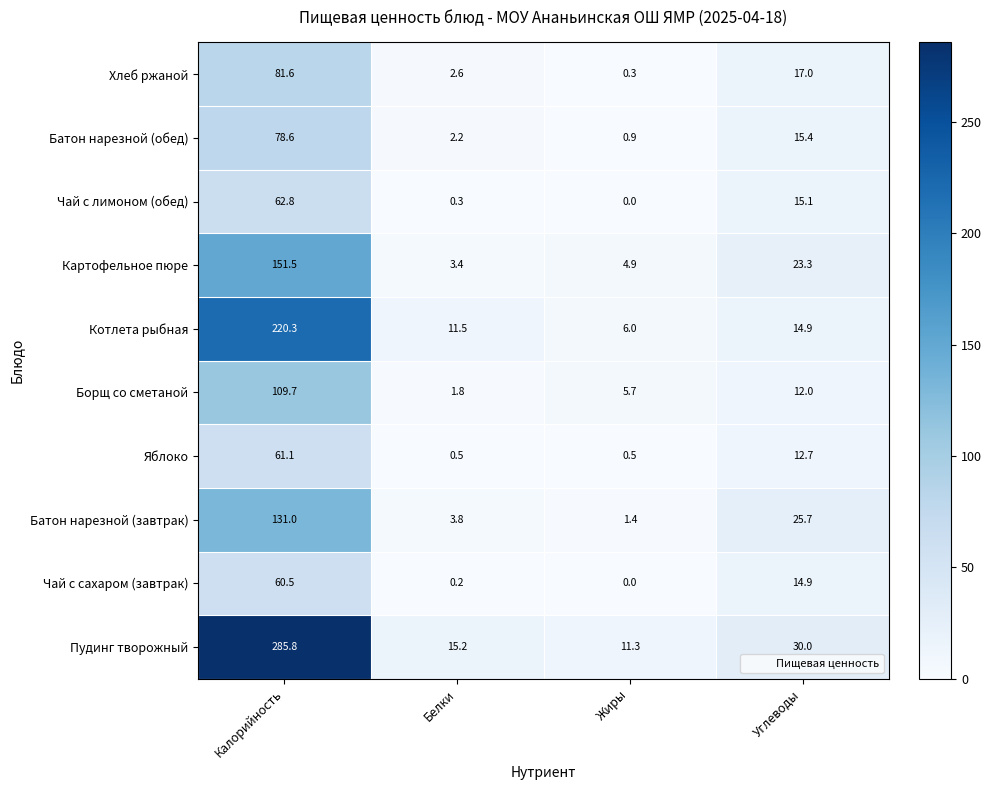

What is the difference between the maximum and minimum values in the Картофельное пюре series?

148.1